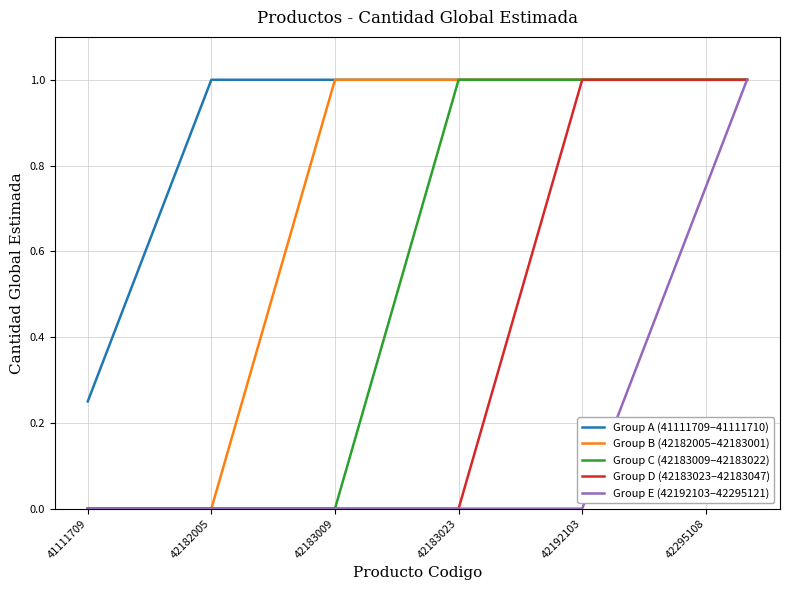

What is the highest value of the Group D (42183023–42183047) series?

1.0